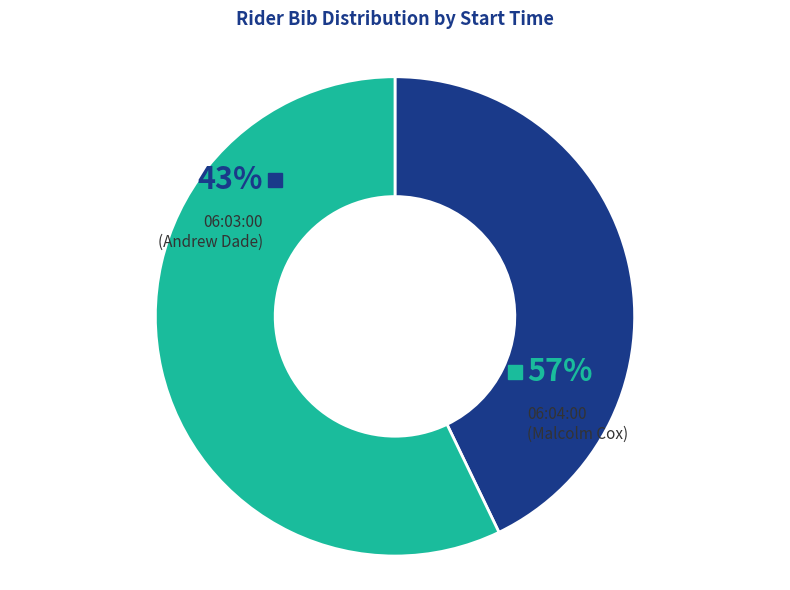

What percentage is the 06:04:00 slice, to the nearest percent?

57%